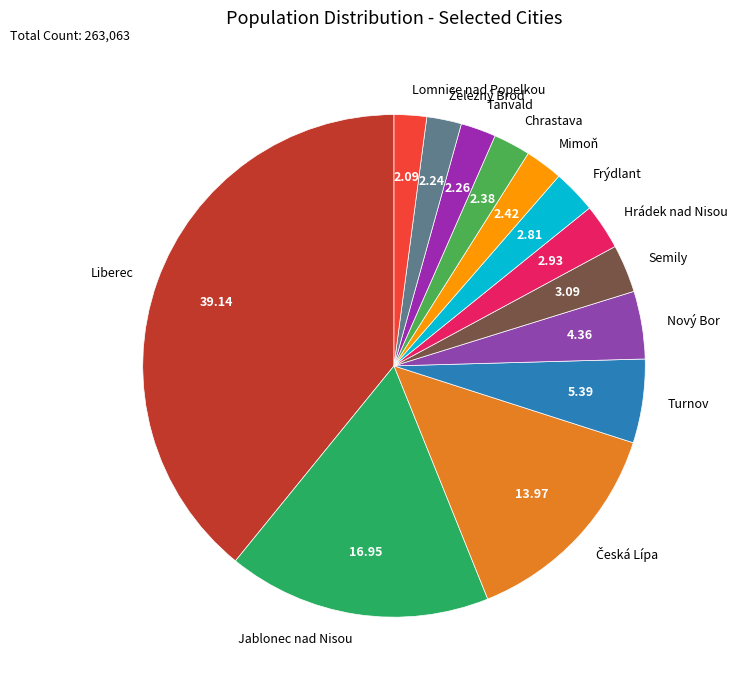

What is the largest slice in the pie chart?

Liberec